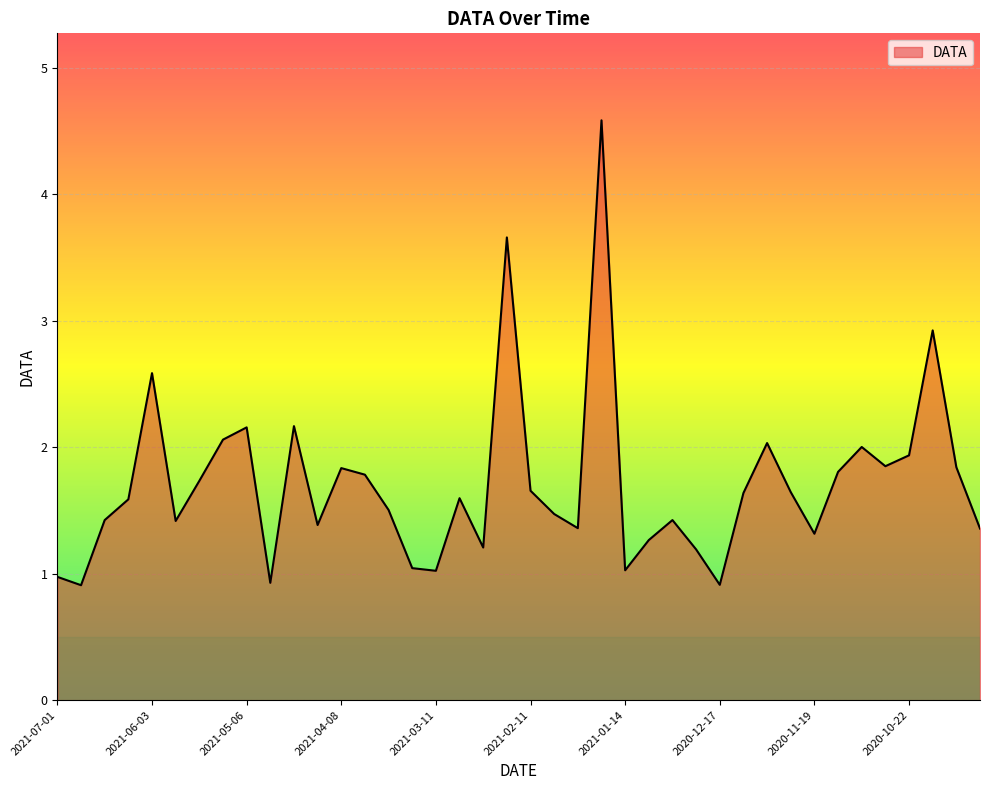

What is the smallest value displayed?

0.9